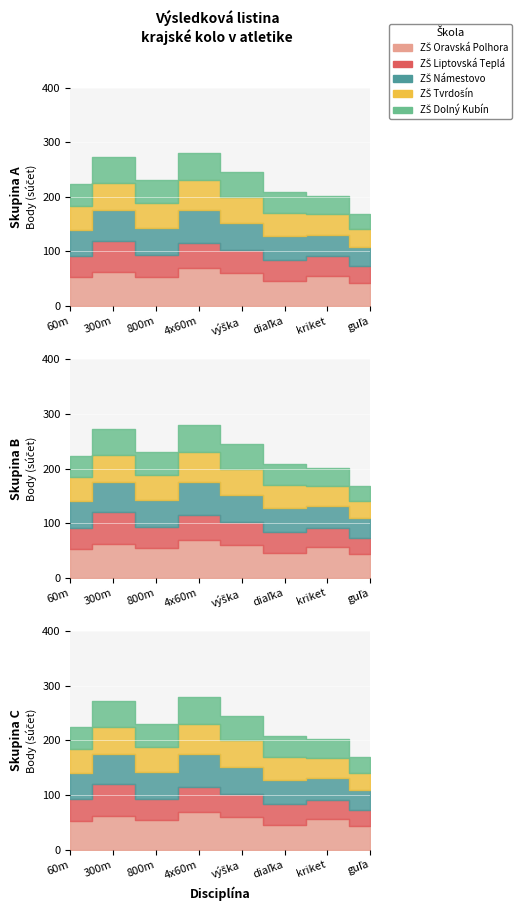

True or false: ZŠ Dolný Kubín and ZŠ Tvrdošín cross at least once.

False